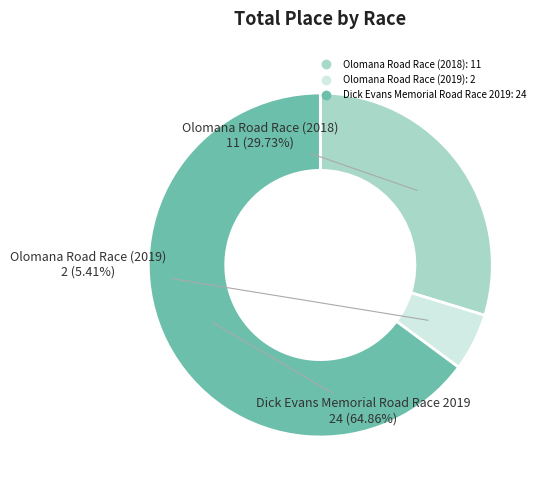

To the nearest percent, what is the combined percentage of Olomana Road Race (2019) and Dick Evans Memorial Road Race 2019?

70%